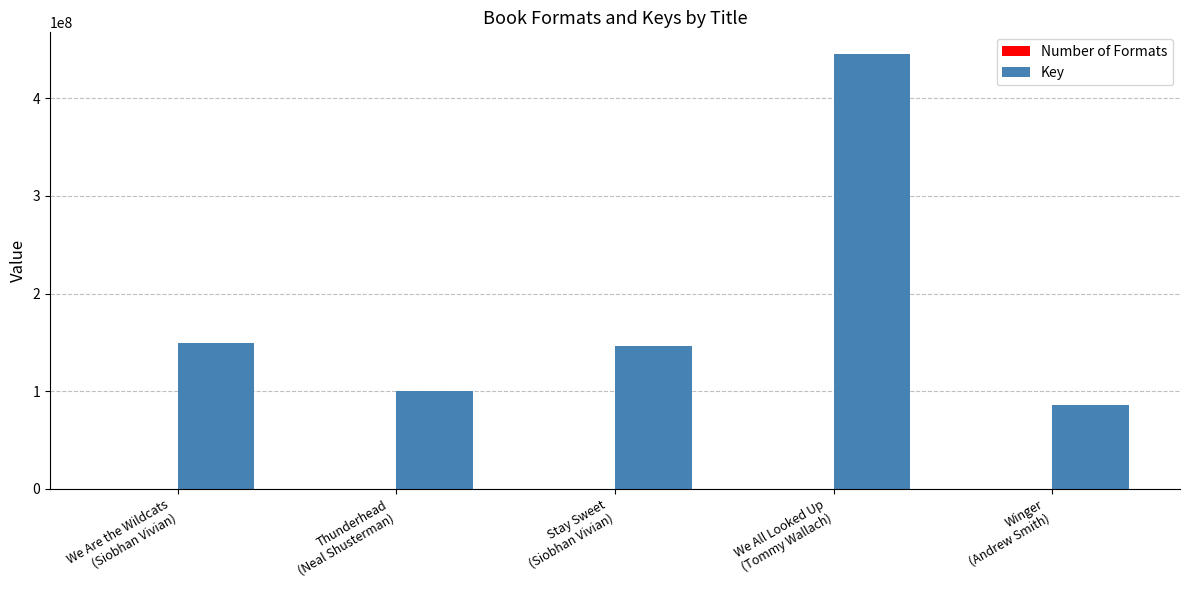

True or false: Key has a value of 253256290 at We Are the Wildcats
(Siobhan Vivian).

False